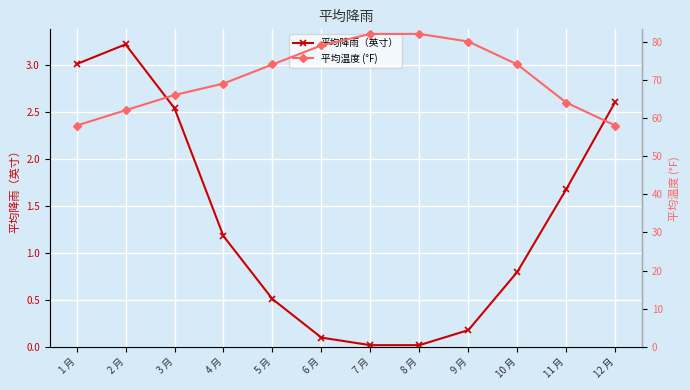

Reading right to left, extract all data points from this chart.

平均降雨（英寸）: 2.6	1.7	0.8	0.2	0.0	0.0	0.1	0.5	1.2	2.5	3.2	3.0
平均温度 (°F): 58.0	64.0	74.0	80.0	82.0	82.0	79.0	74.0	69.0	66.0	62.0	58.0